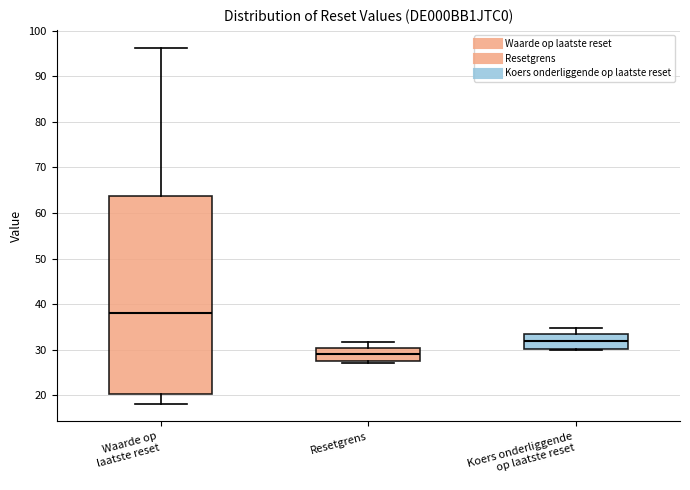

Which box's median line is the highest?

Waarde op laatste reset